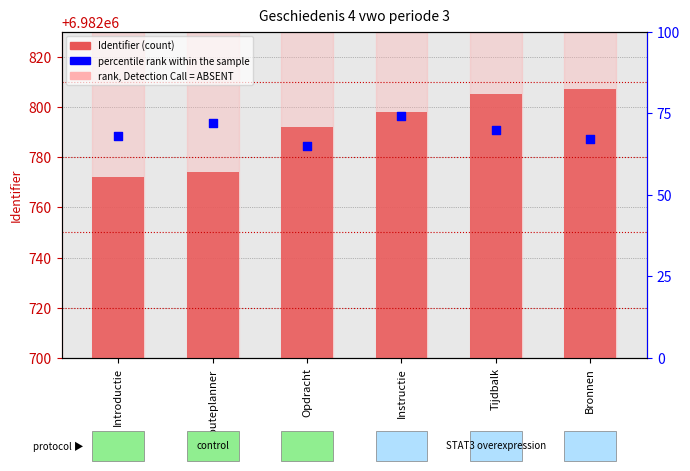

Which series contains the highest Y value?

Identifier